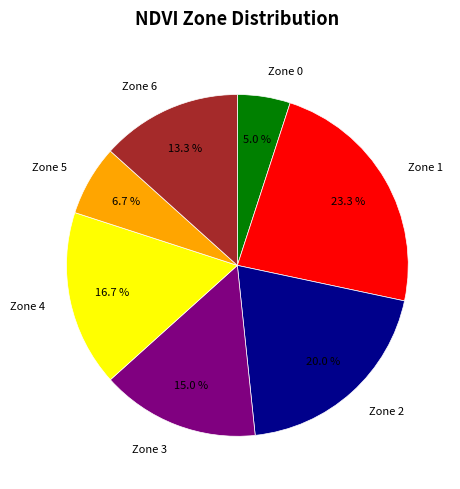

The Zone 4 slice represents 5% of the pie. True or false?

False